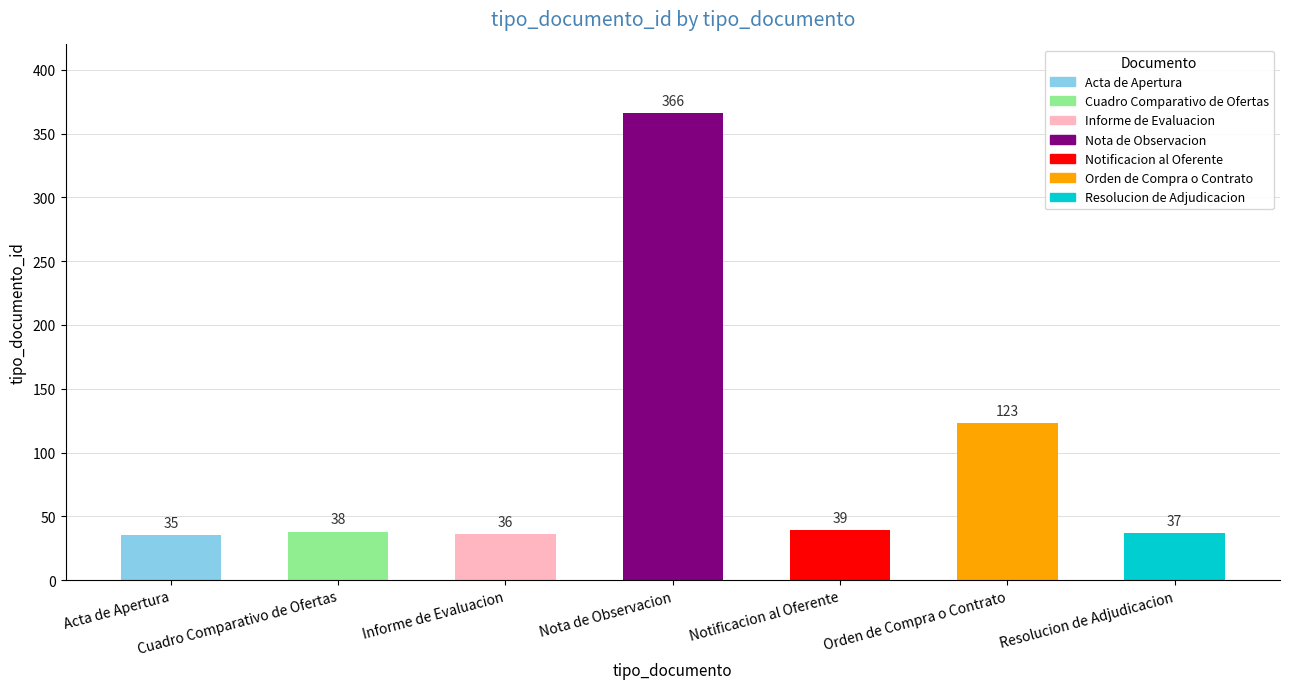

Between Informe de Evaluacion and Acta de Apertura, which is larger?

Informe de Evaluacion